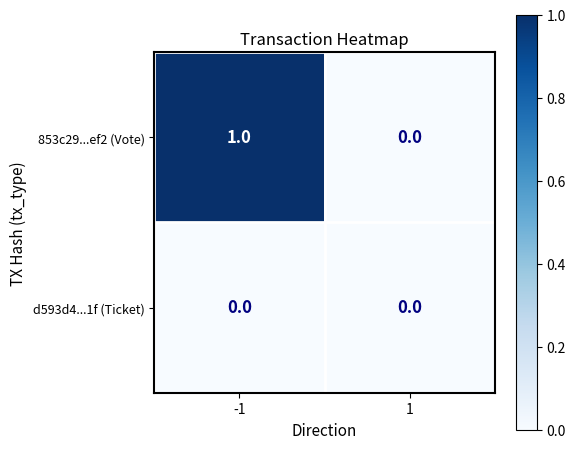

Rank the series by their maximum value, from lowest to highest.

d593d4...1f (Ticket), 853c29...ef2 (Vote)